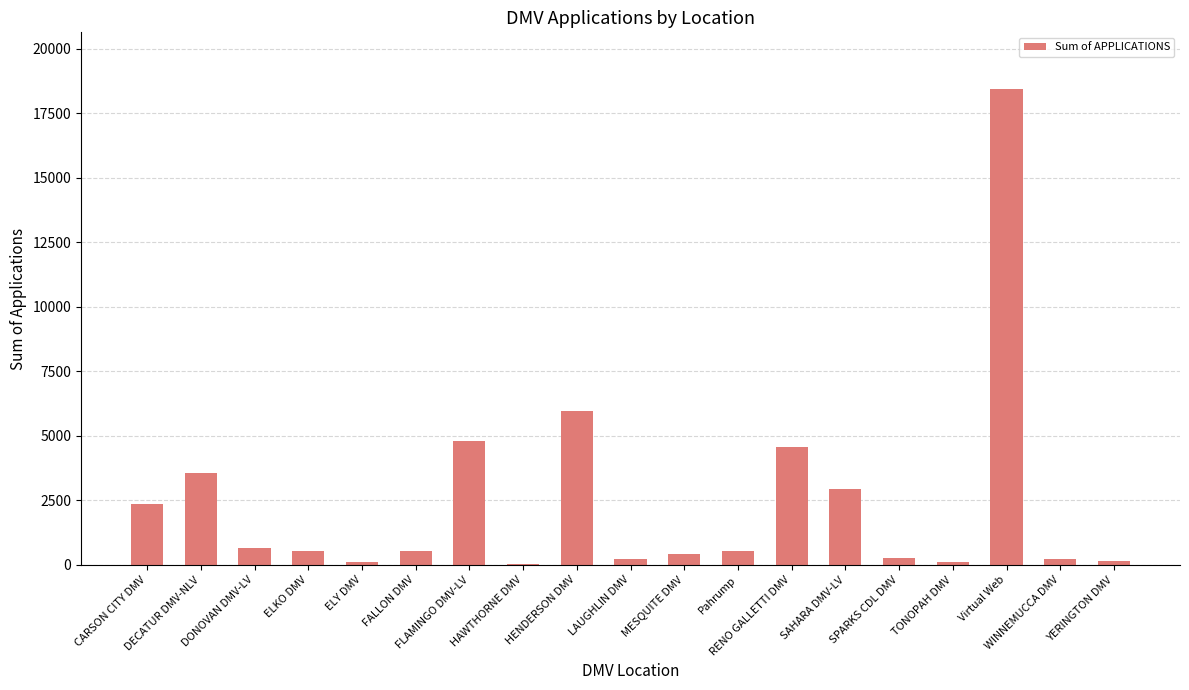

At which category does the chart reach its peak across all series?

Virtual Web